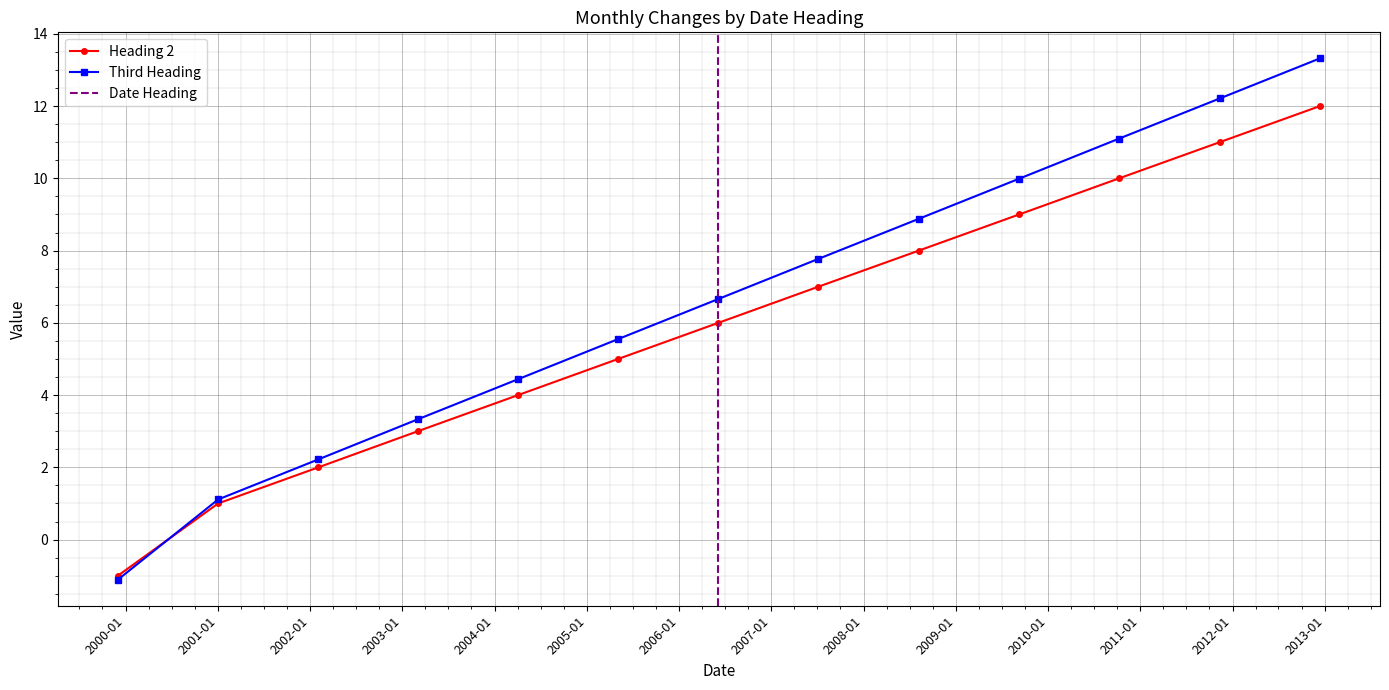

At 2010-10-09, list the series in order from smallest to largest.

Heading 2, Third Heading